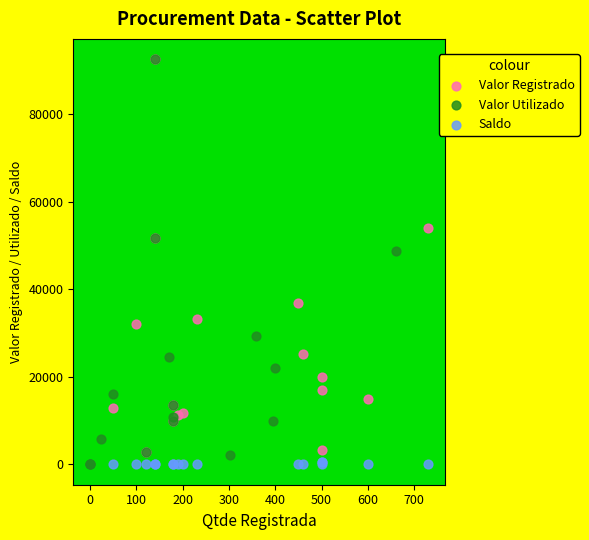

Which series has the largest Y range (max minus min)?

Valor Utilizado